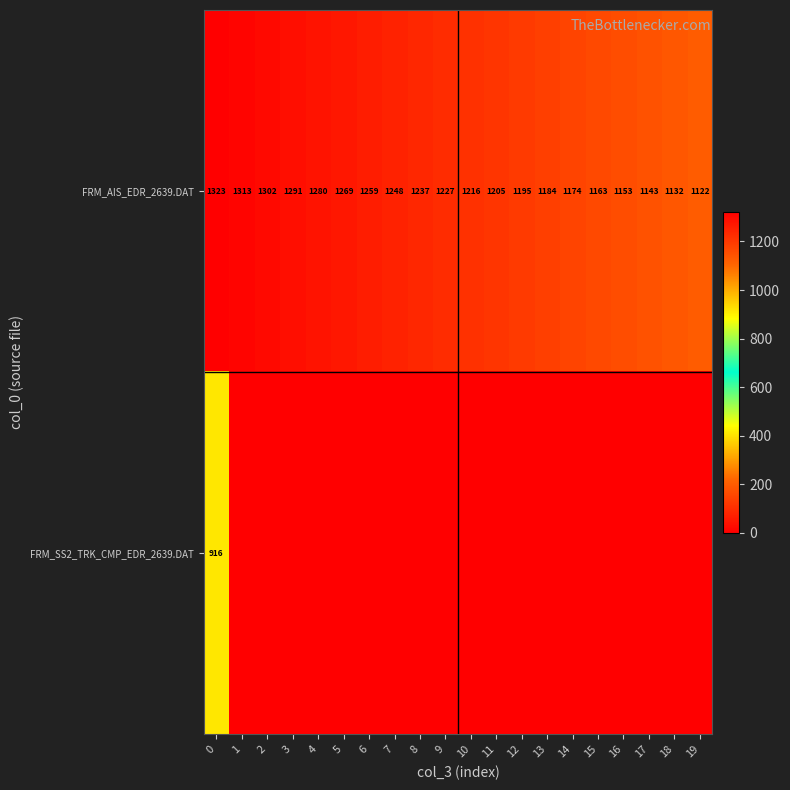

How many values in the FRM_AIS_EDR_2639.DAT series are below 1227?

10